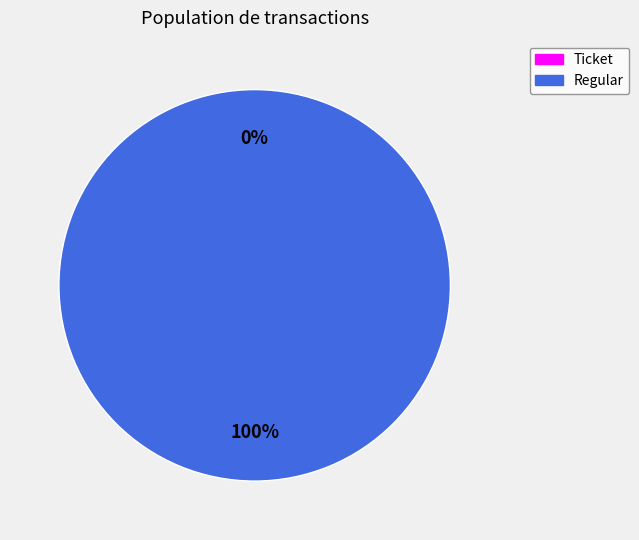

What is the smallest slice in the pie chart?

Ticket